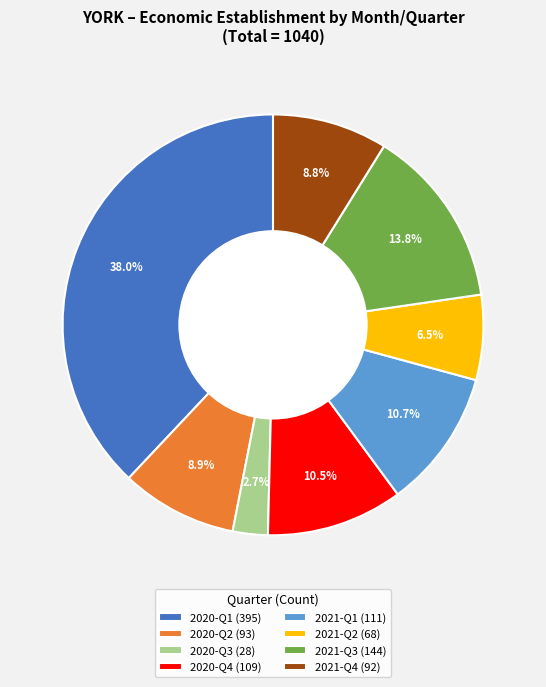

To the nearest percent, what is the difference between the largest and smallest slice percentages?

35%